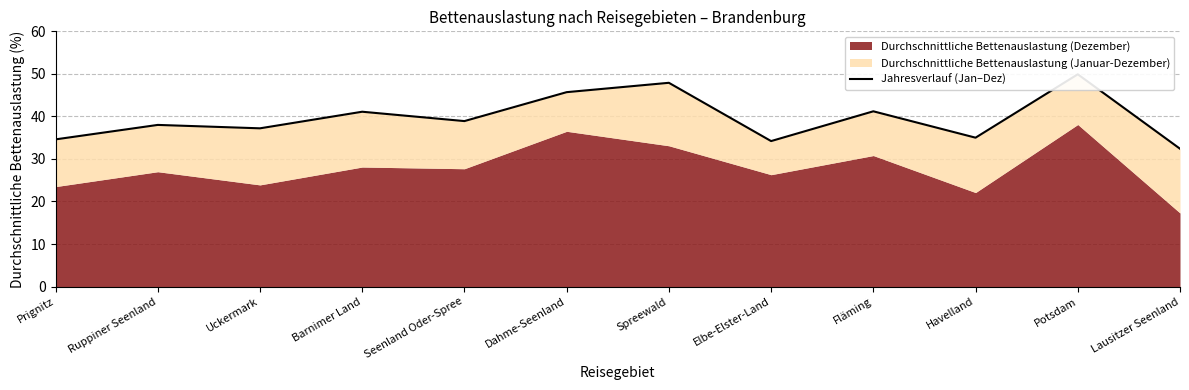

List the labels in order of value, smallest first.

Lausitzer Seenland, Elbe-Elster-Land, Prignitz, Havelland, Uckermark, Ruppiner Seenland, Seenland Oder-Spree, Barnimer Land, Fläming, Dahme-Seenland, Spreewald, Potsdam